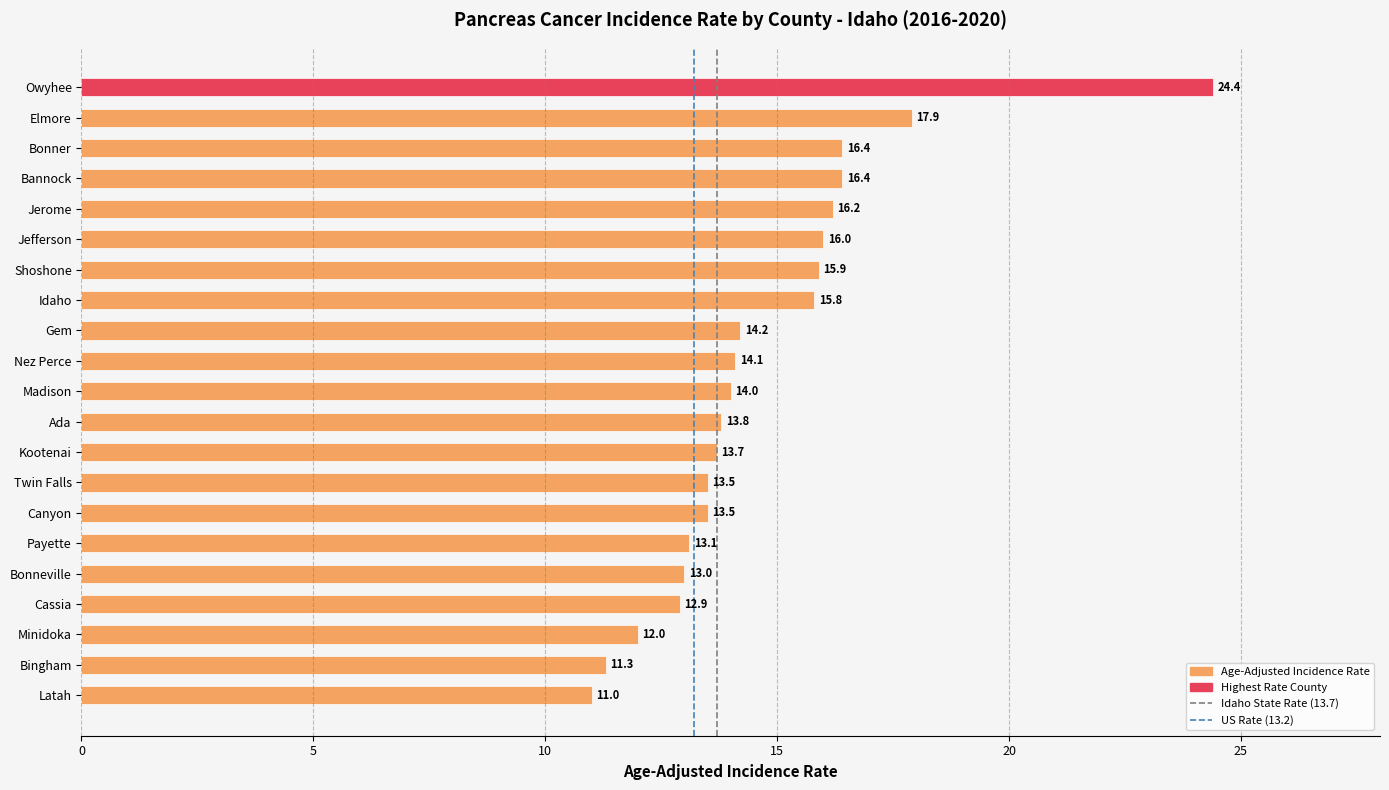

What position from the top is Shoshone?

7